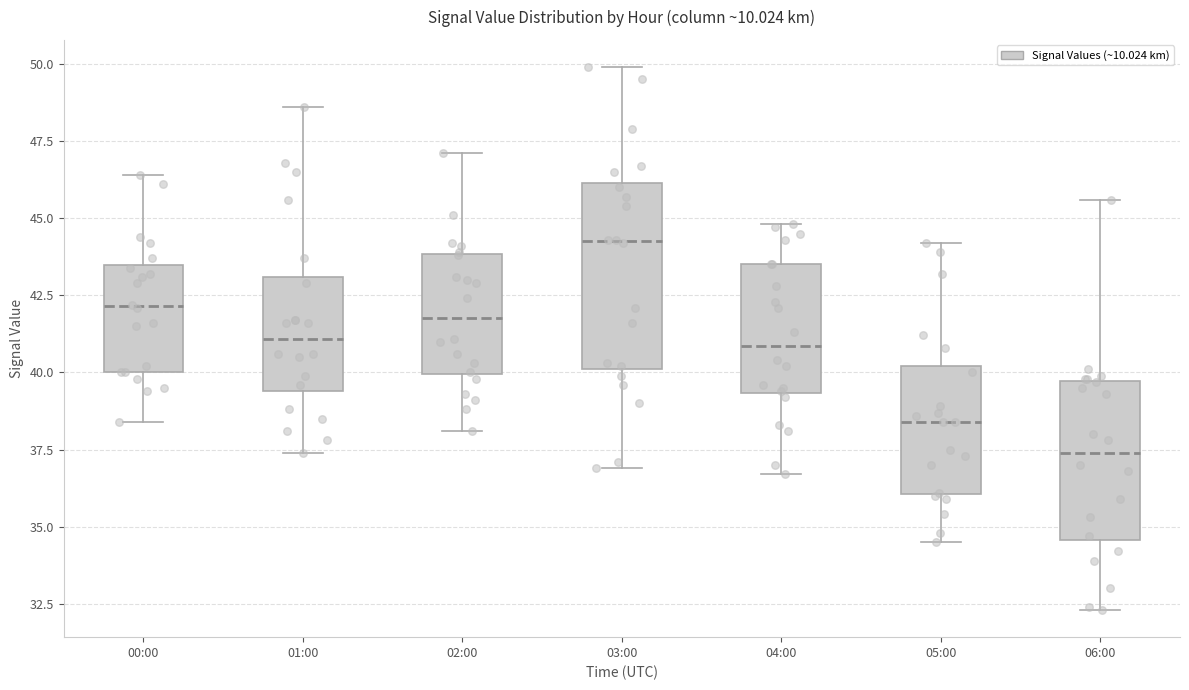

Where does the lower whisker of the box for 06:00 end on the y-axis? The values are not printed on the chart, so give them approximately, as read against the axis.

32.5